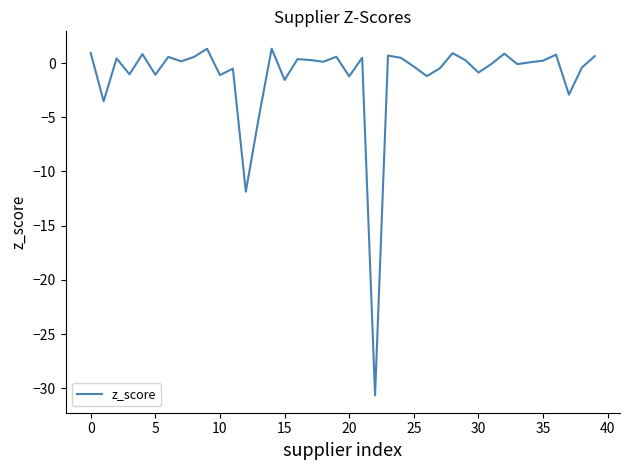

What is the difference between the maximum and minimum values?

32.0